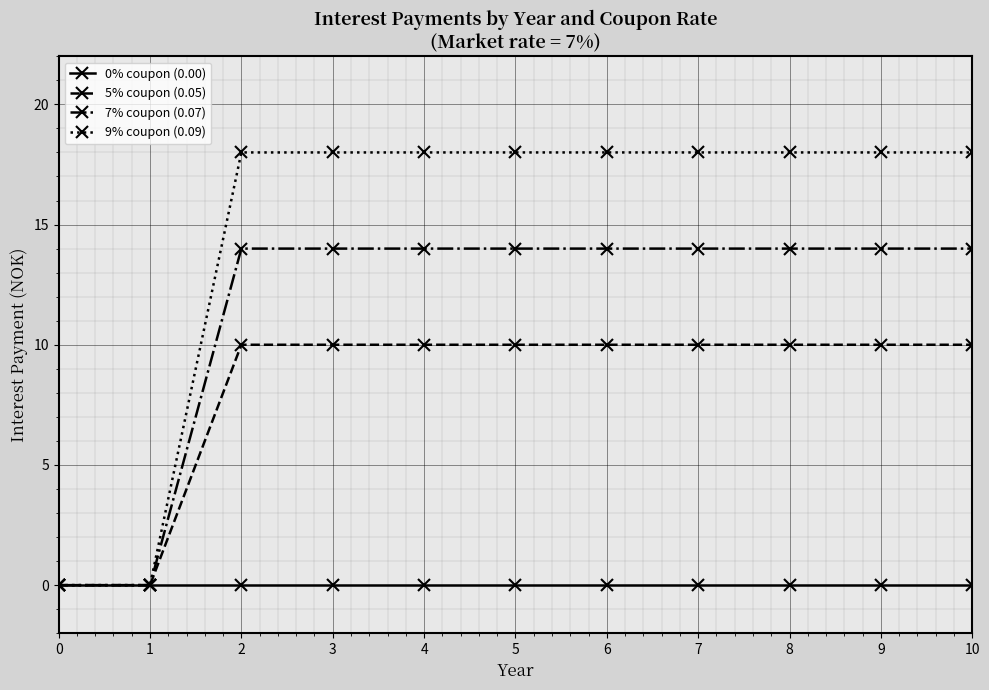

What is the average value of the 5% coupon (0.05) series?

8